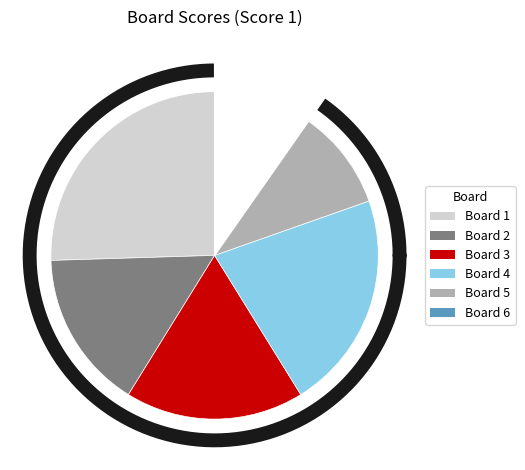

How many slices are in this pie chart?

6